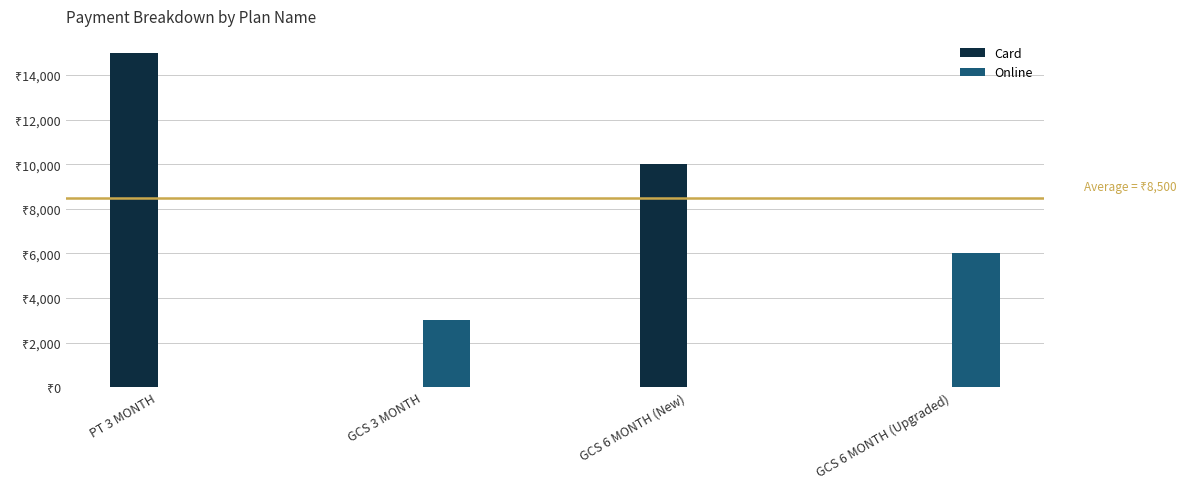

What are all the series names shown in the legend?

Card, Online